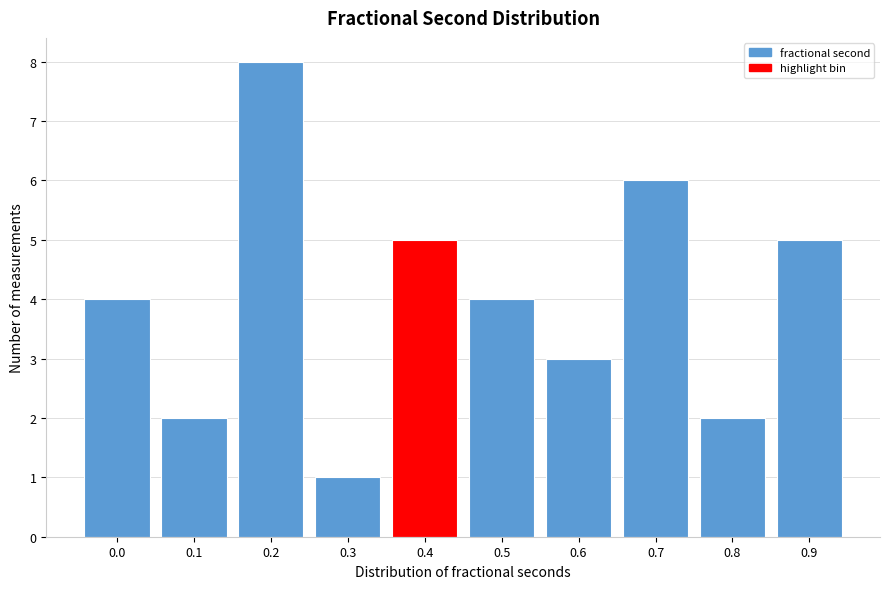

Reading left to right, list all the values displayed in this chart.

0.0=4	0.1=2	0.2=8	0.3=1	0.4=5	0.5=4	0.6=3	0.7=6	0.8=2	0.9=5